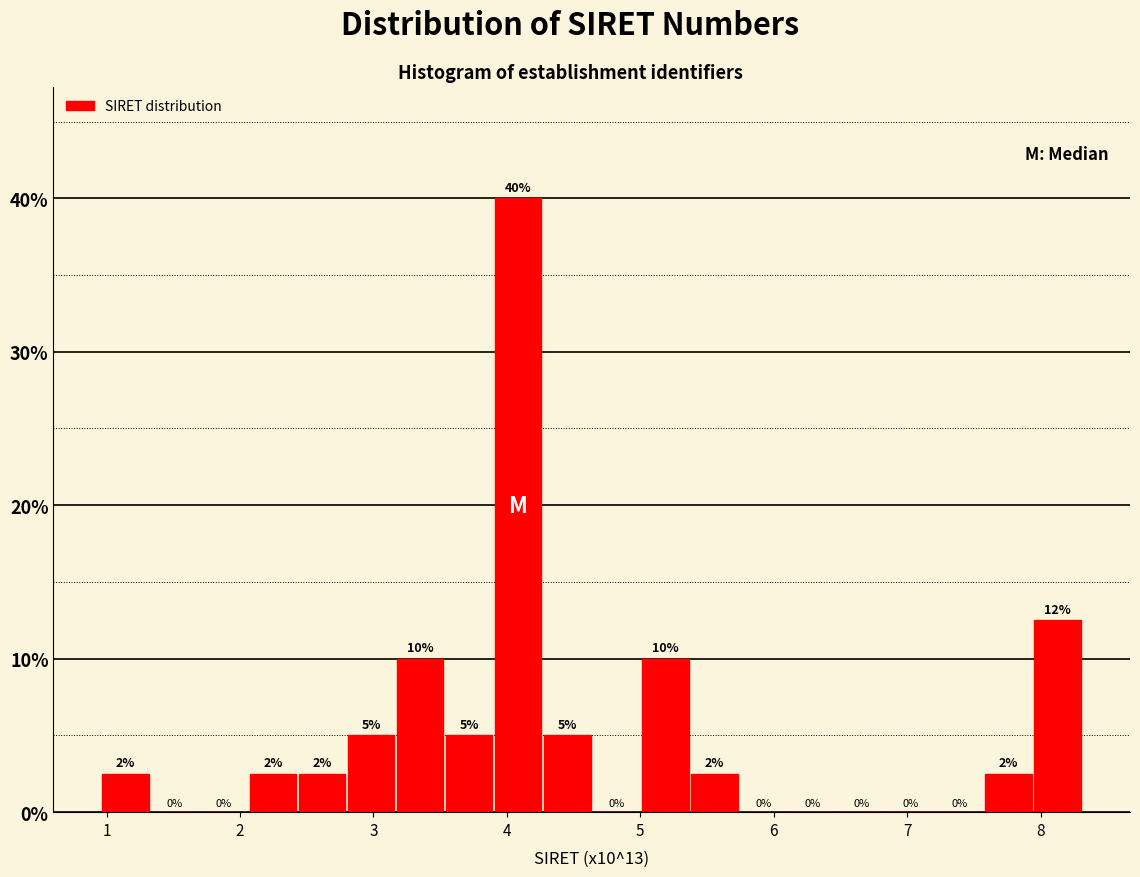

Around what value on the x-axis is the tallest bar? Give the approximate position of its centre, as read against the axis.

4.1